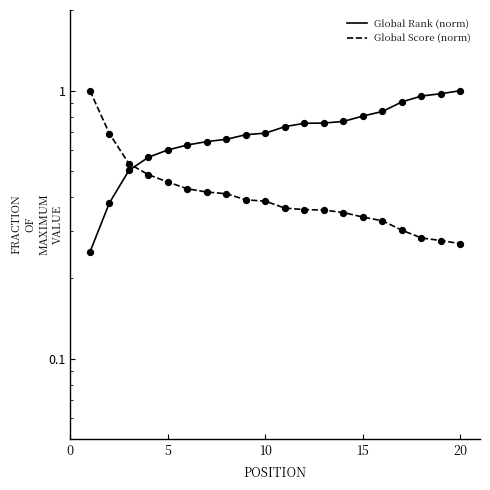

At how many categories does at least one series exceed 0?

20